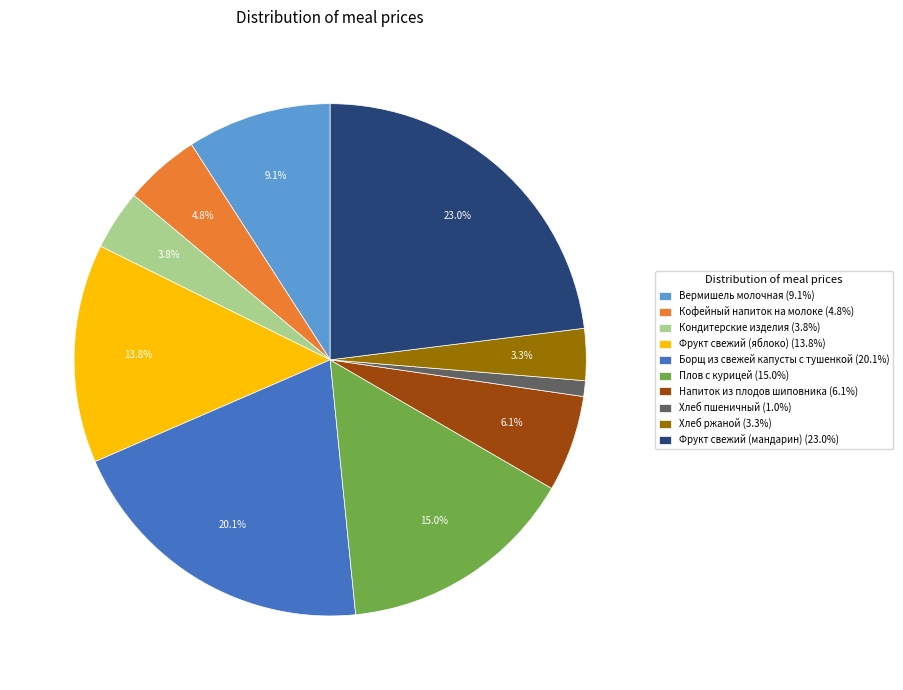

To the nearest percent, what is the combined percentage of Плов с курицей and Напиток из плодов шиповника?

21%